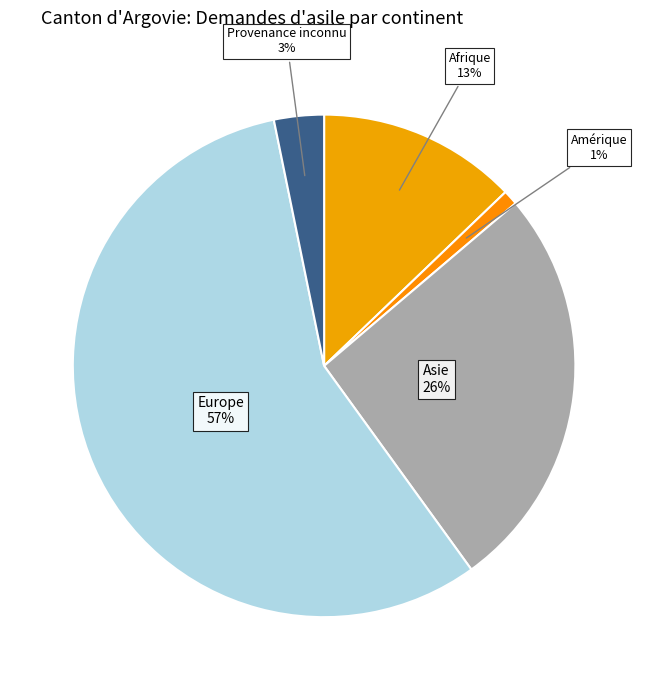

To the nearest percent, what is the difference between the largest and smallest slice percentages?

56%